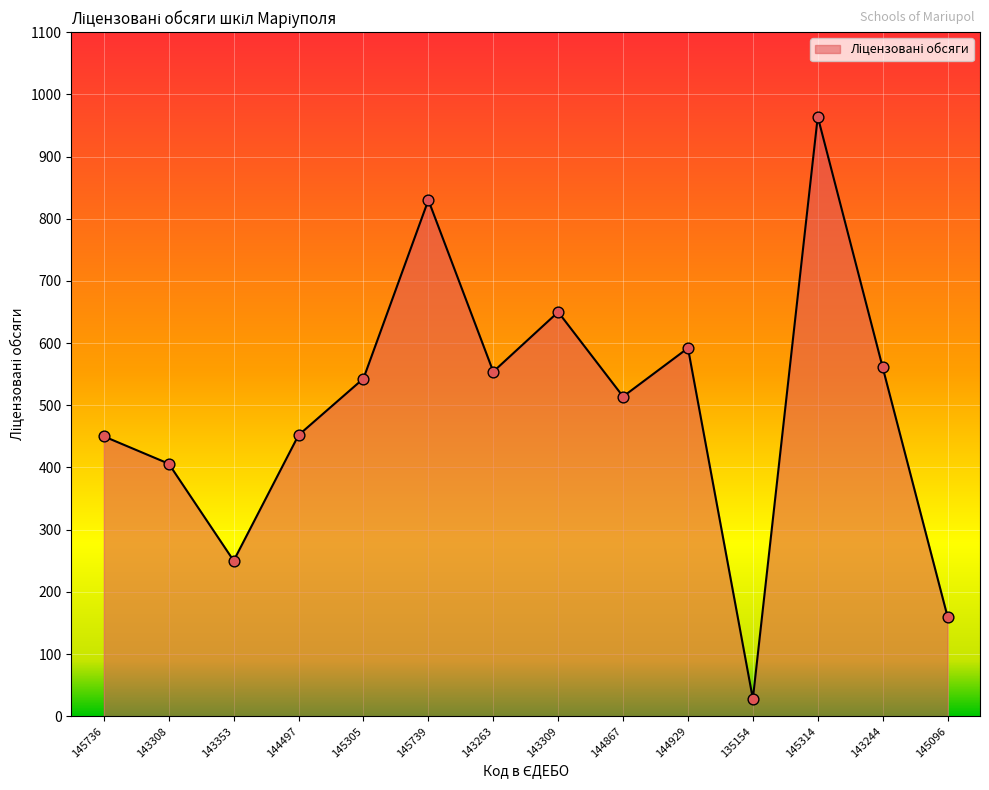

What is the ratio of the value at 145314 to the value at 145096?

6.0